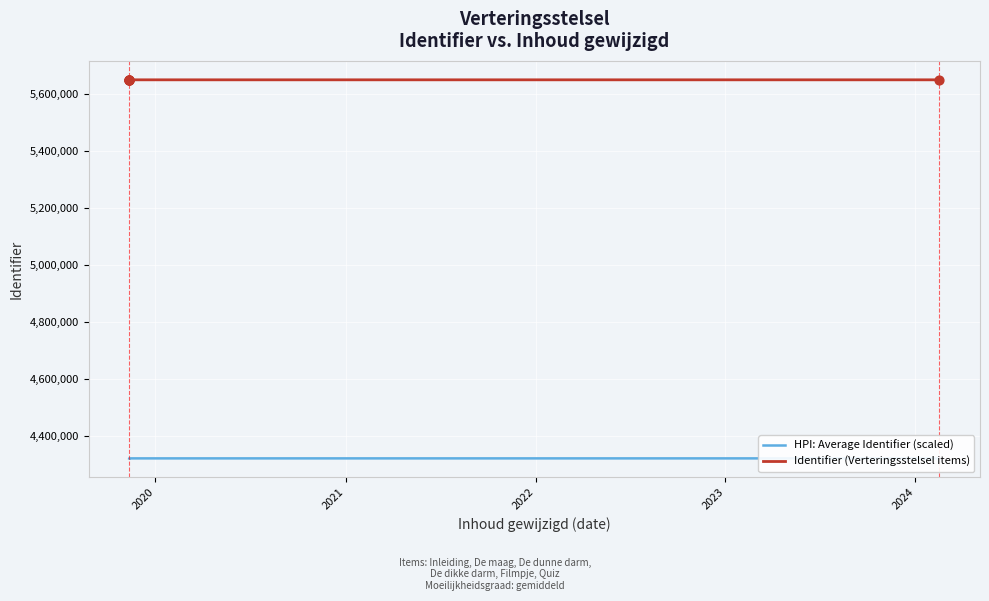

Which series has the largest total across all categories?

Identifier (Verteringsstelsel items)